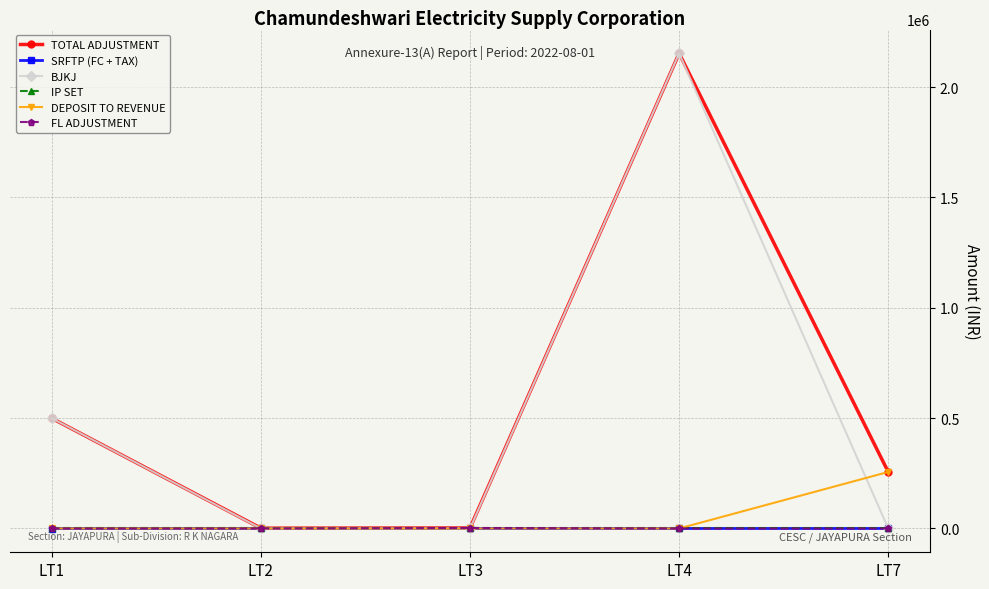

Which series changed the most between LT1 and LT2?

BJKJ